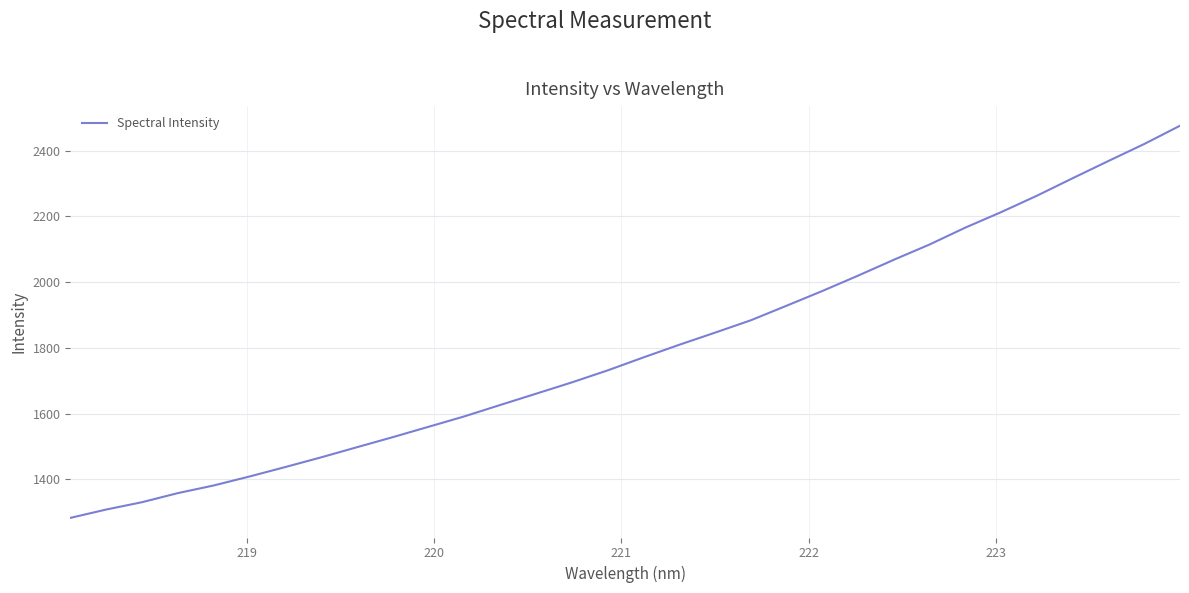

What is the minimum value shown in the chart?

1282.6